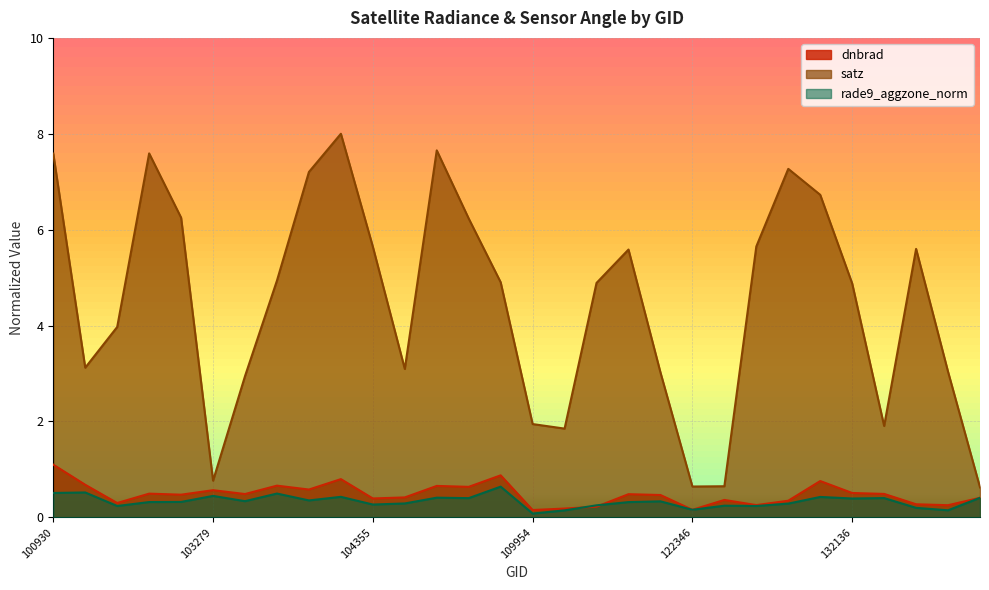

Which series ends up on top after the final intersection of dnbrad and rade9_aggzone_norm?

rade9_aggzone_norm